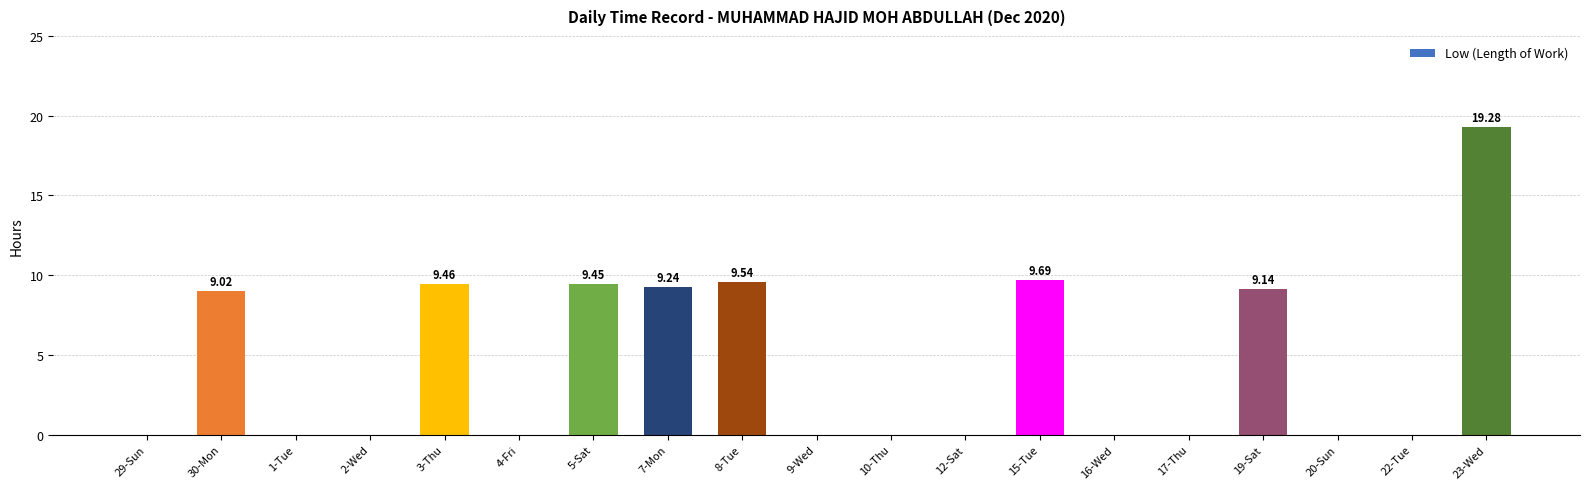

What is the sum of all values?

84.8